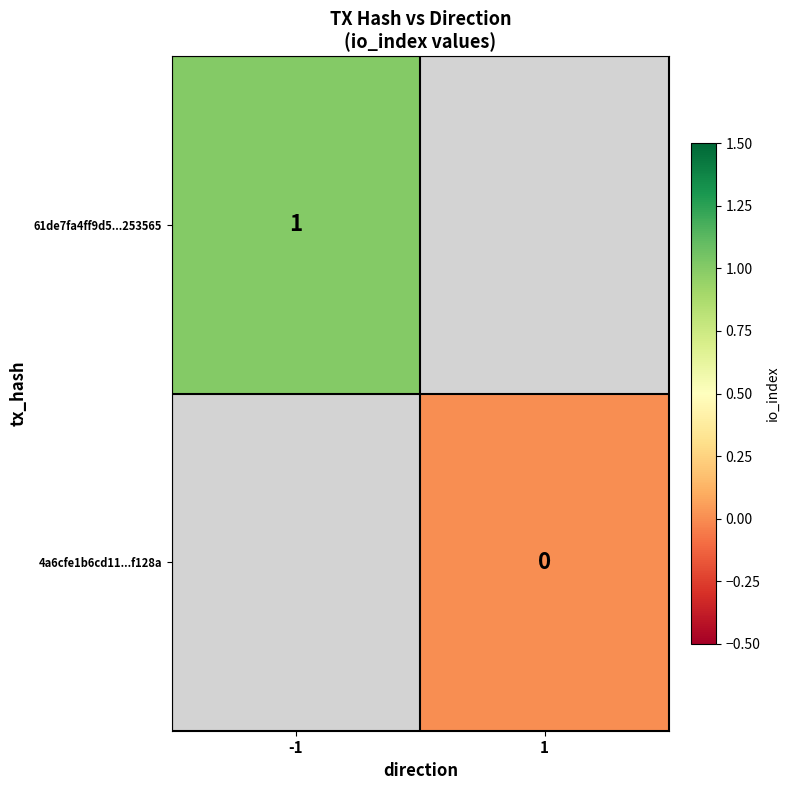

At how many categories does at least one series exceed 0?

1